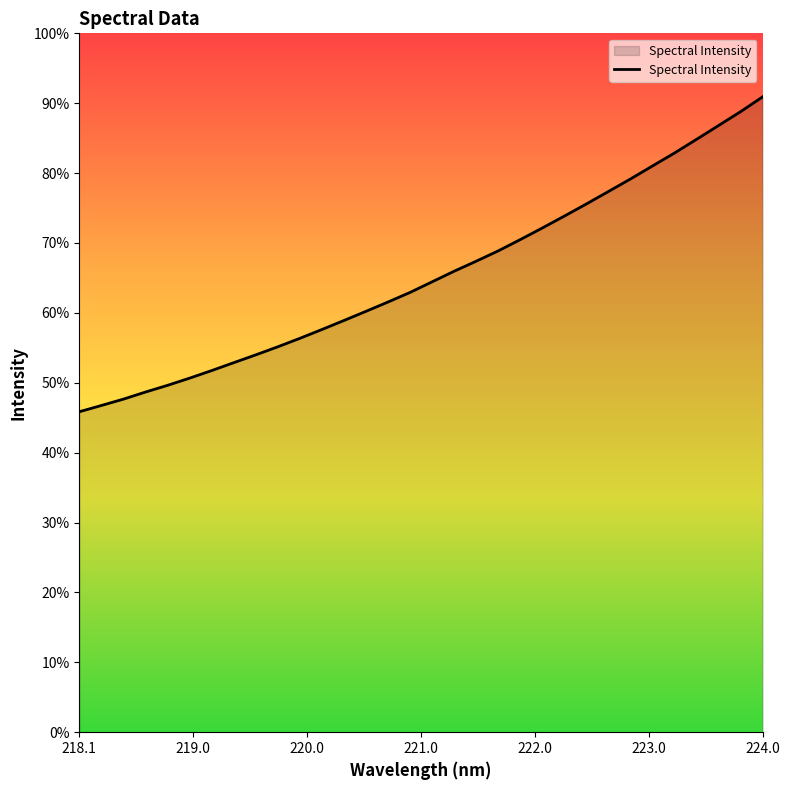

Does the chart have visible grid lines?

No